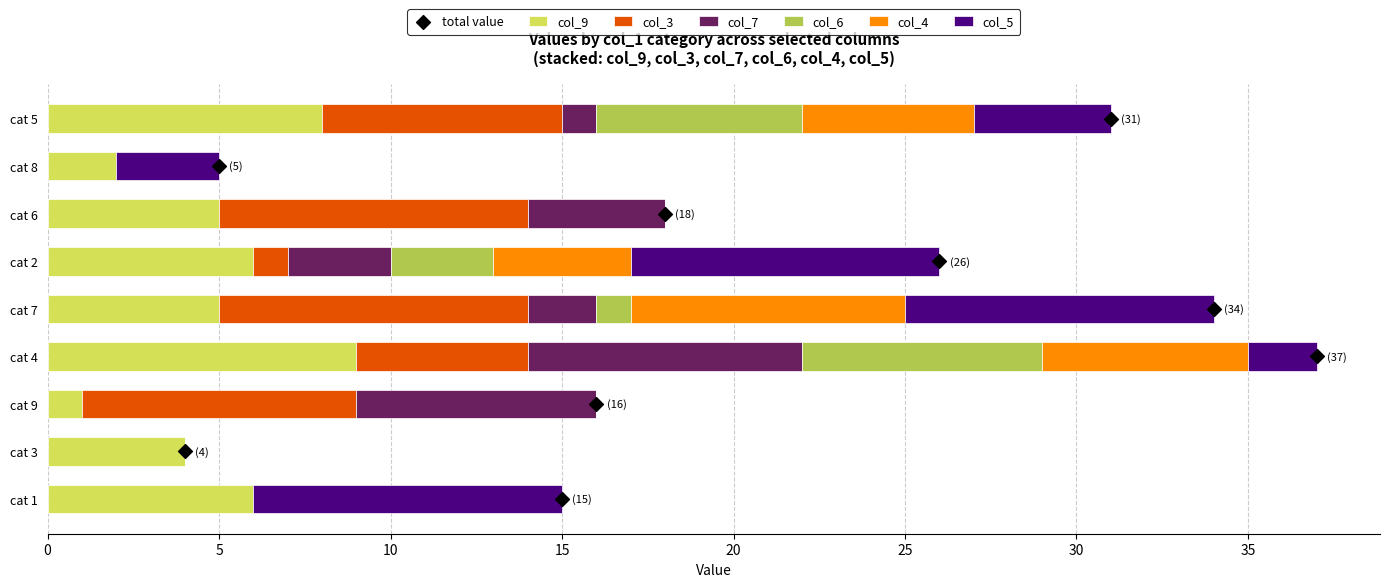

Which series contains the highest Y value?

col_9